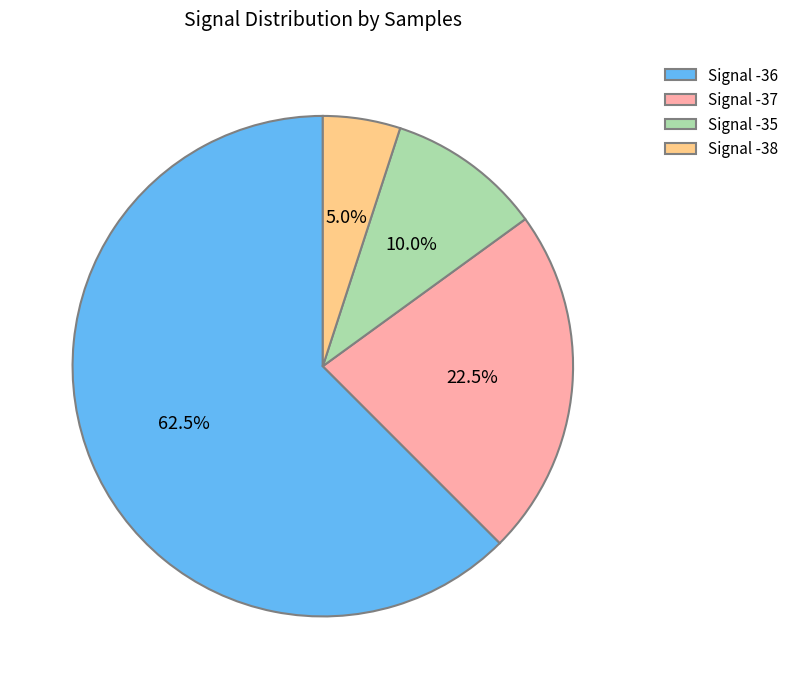

What is the ratio of the value at Signal -36 to the value at Signal -35?

6.2